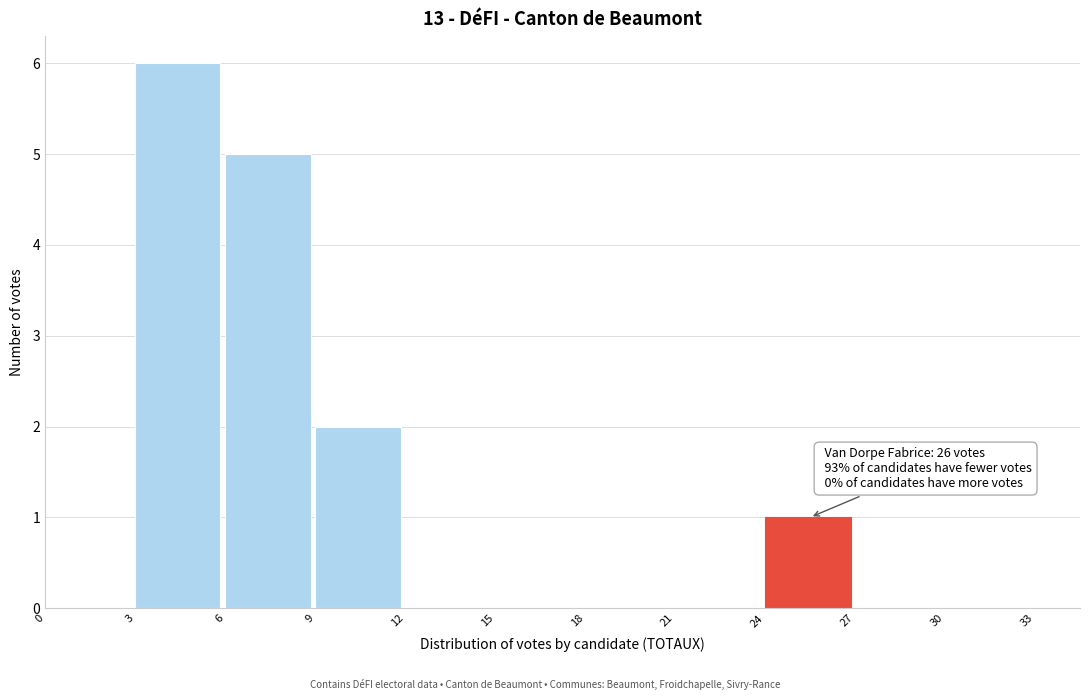

Which range on the x-axis has the tallest bar?

3 to 6